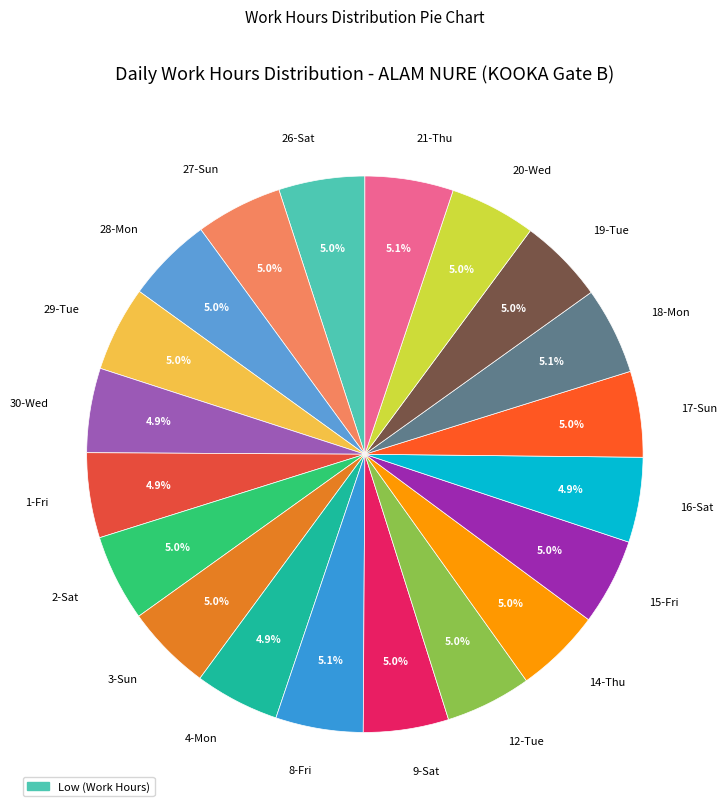

What percentage is the 12-Tue slice, to the nearest percent?

5%